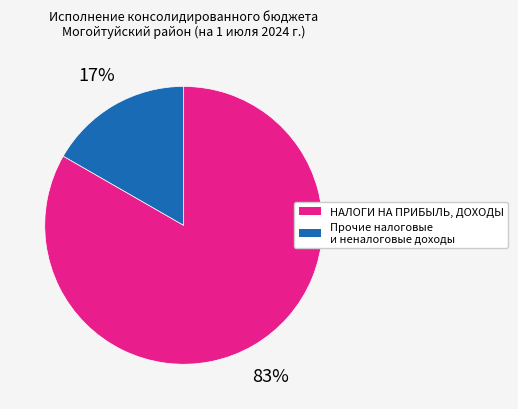

Does any single category account for the majority?

Yes